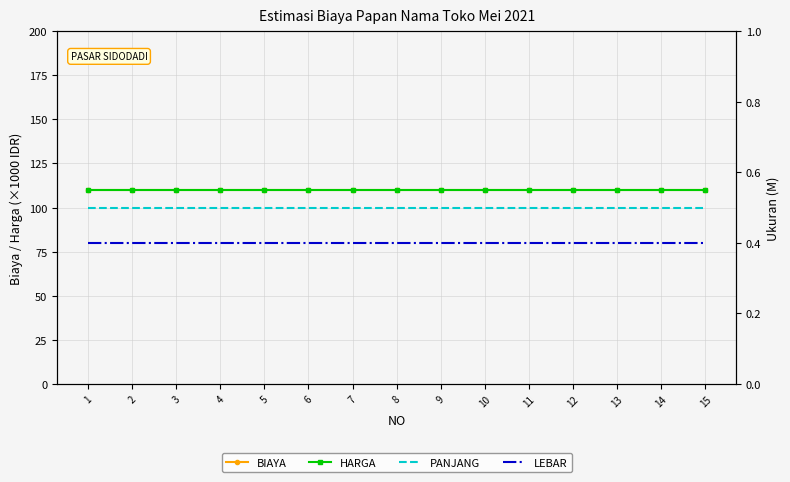

Reading left to right, what are all the values shown in this chart?

BIAYA: 1=110.0	2=110.0	3=110.0	4=110.0	5=110.0	6=110.0	7=110.0	8=110.0	9=110.0	10=110.0	11=110.0	12=110.0	13=110.0	14=110.0	15=110.0
HARGA: 1=110.0	2=110.0	3=110.0	4=110.0	5=110.0	6=110.0	7=110.0	8=110.0	9=110.0	10=110.0	11=110.0	12=110.0	13=110.0	14=110.0	15=110.0
PANJANG: 1=0.5	2=0.5	3=0.5	4=0.5	5=0.5	6=0.5	7=0.5	8=0.5	9=0.5	10=0.5	11=0.5	12=0.5	13=0.5	14=0.5	15=0.5
LEBAR: 1=0.4	2=0.4	3=0.4	4=0.4	5=0.4	6=0.4	7=0.4	8=0.4	9=0.4	10=0.4	11=0.4	12=0.4	13=0.4	14=0.4	15=0.4